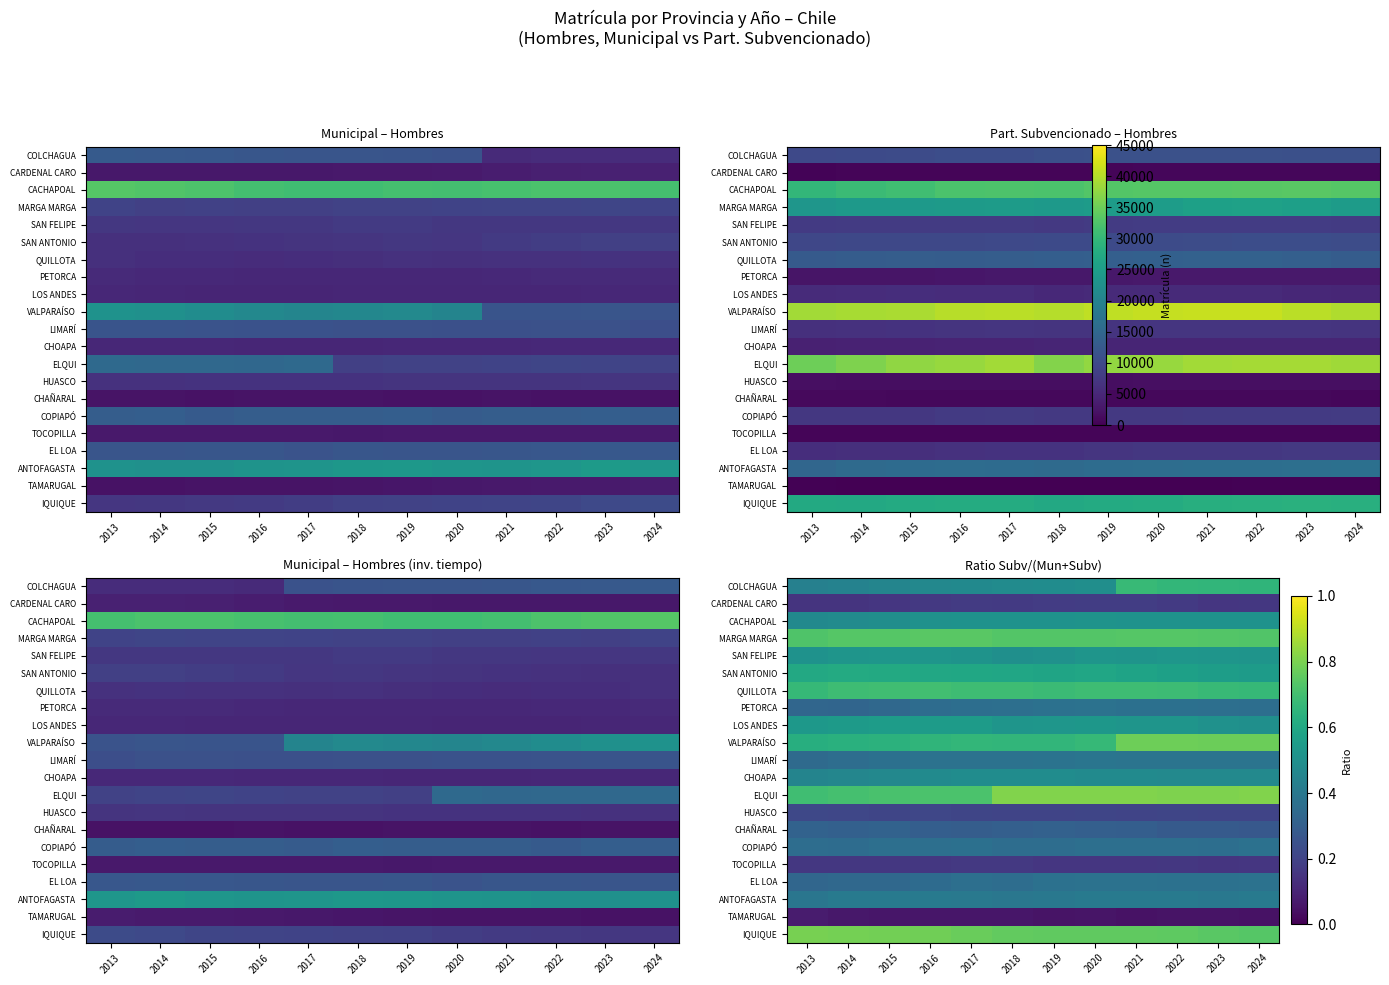

Count the number of data series in this chart.

21